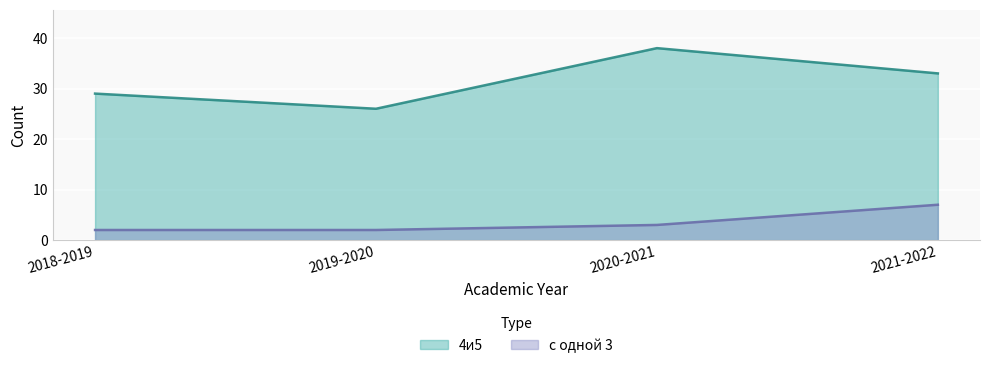

What is the difference between the maximum and minimum values in the 4и5 series?

12